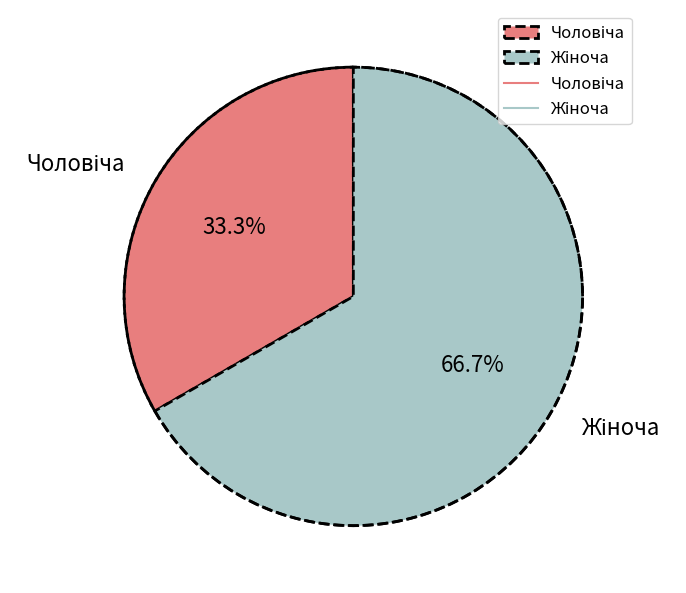

What percentage is the Жіноча slice, to the nearest percent?

67%